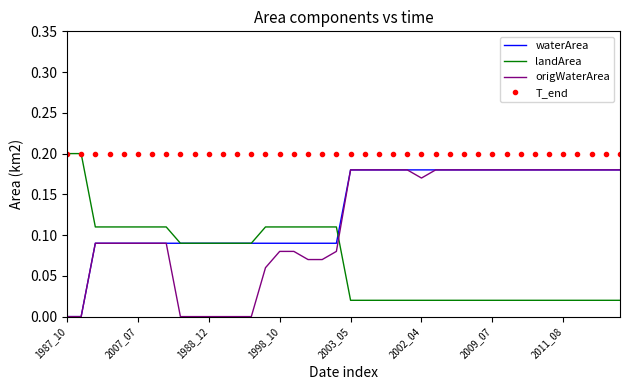

Which series has the largest total across all categories?

T_end